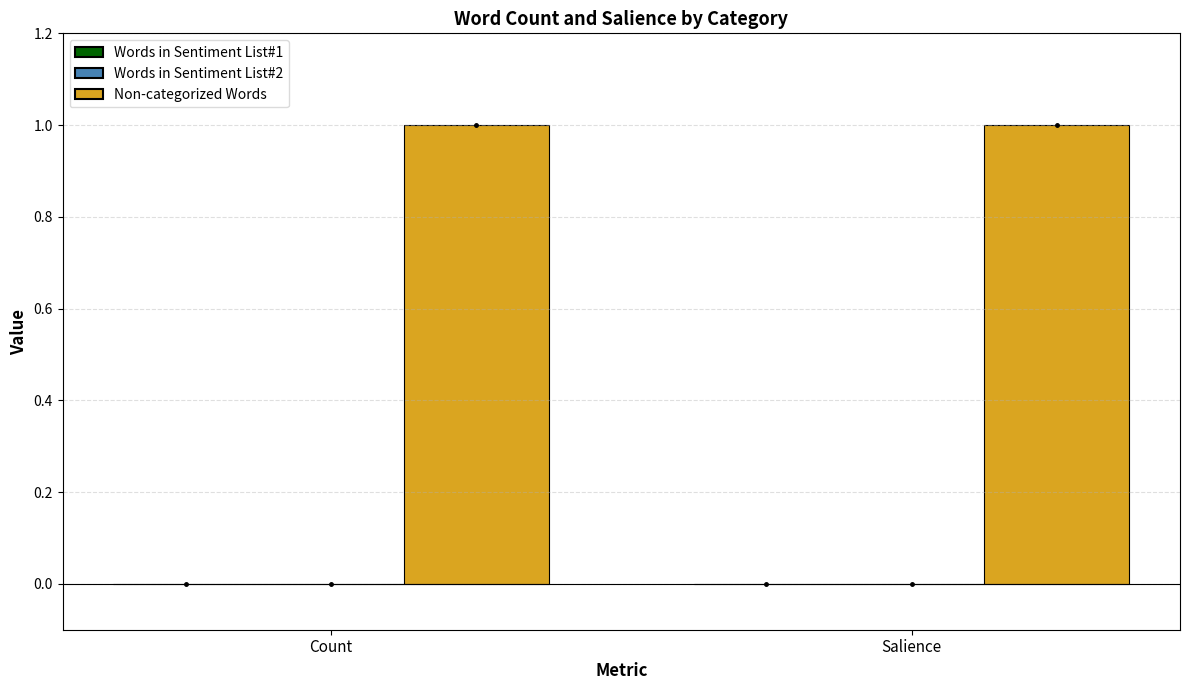

At which label does Non-categorized Words reach its peak?

Count